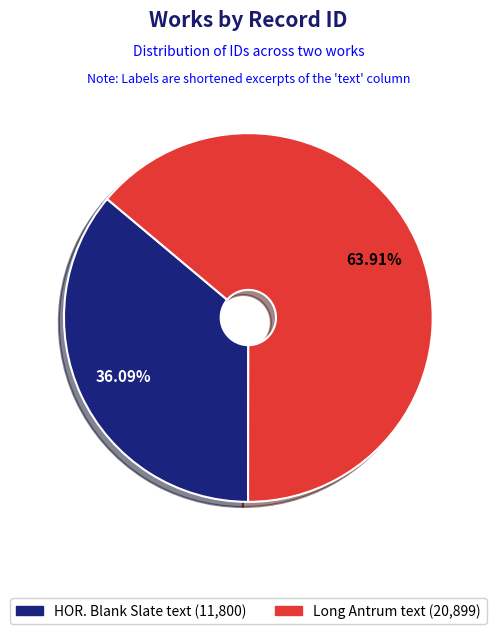

How many segments does this pie chart have?

2